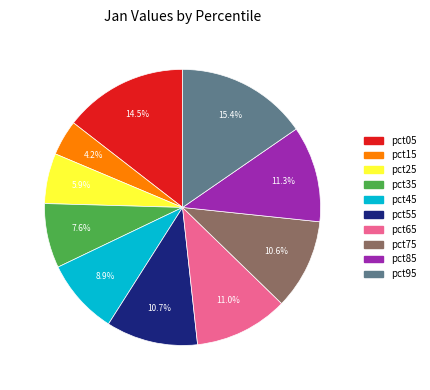

Is pct05 the majority of the pie?

No